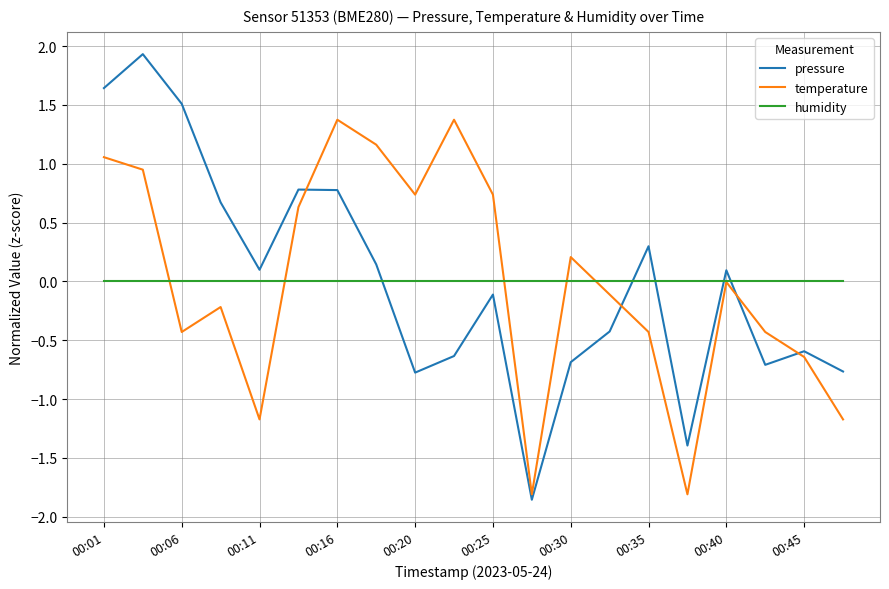

After their last crossing, which series has the higher values: humidity or pressure?

humidity